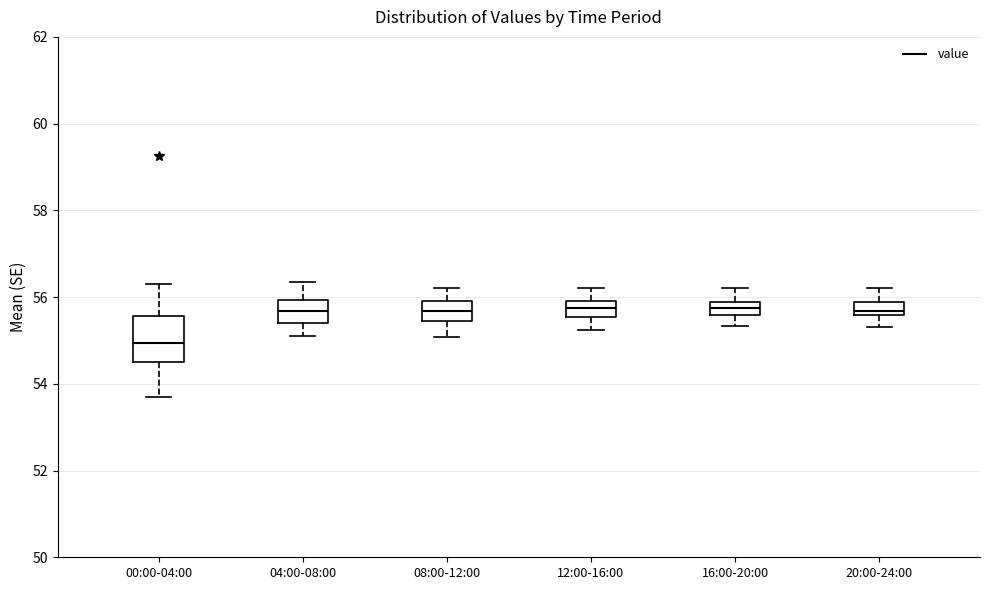

Where does the median line of the box for 04:00-08:00 sit on the y-axis? The values are not printed on the chart, so give them approximately, as read against the axis.

55.6